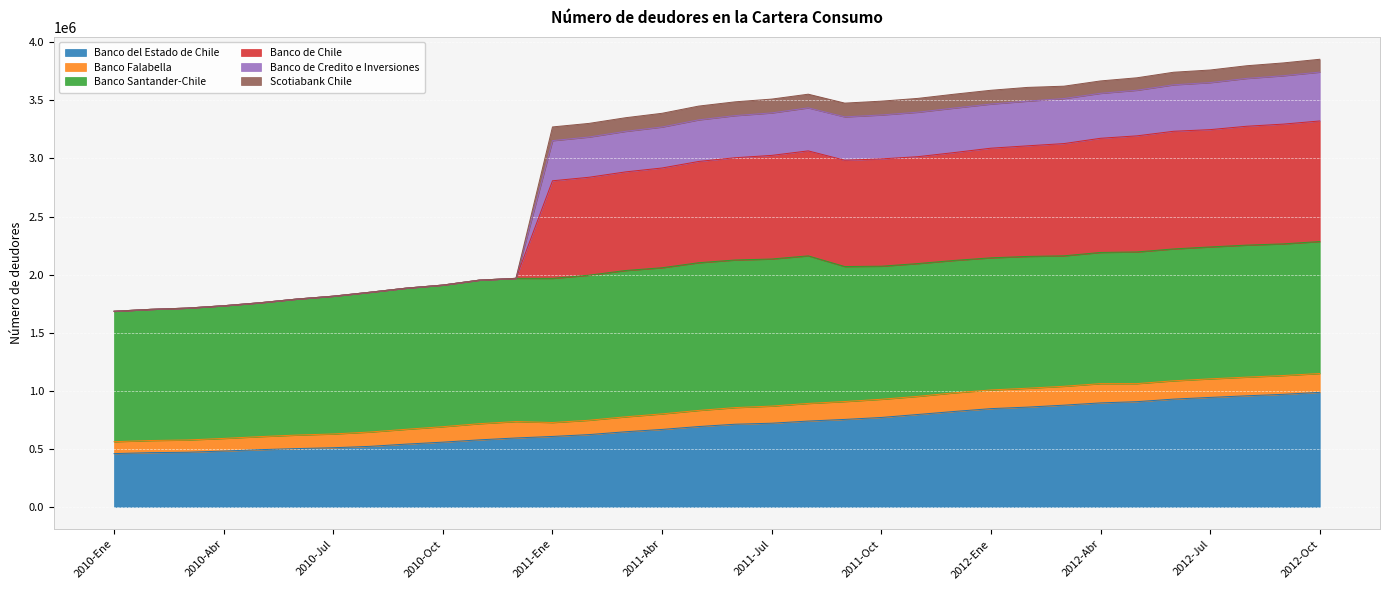

True or false: Banco del Estado de Chile and Banco de Chile intersect in this chart.

False